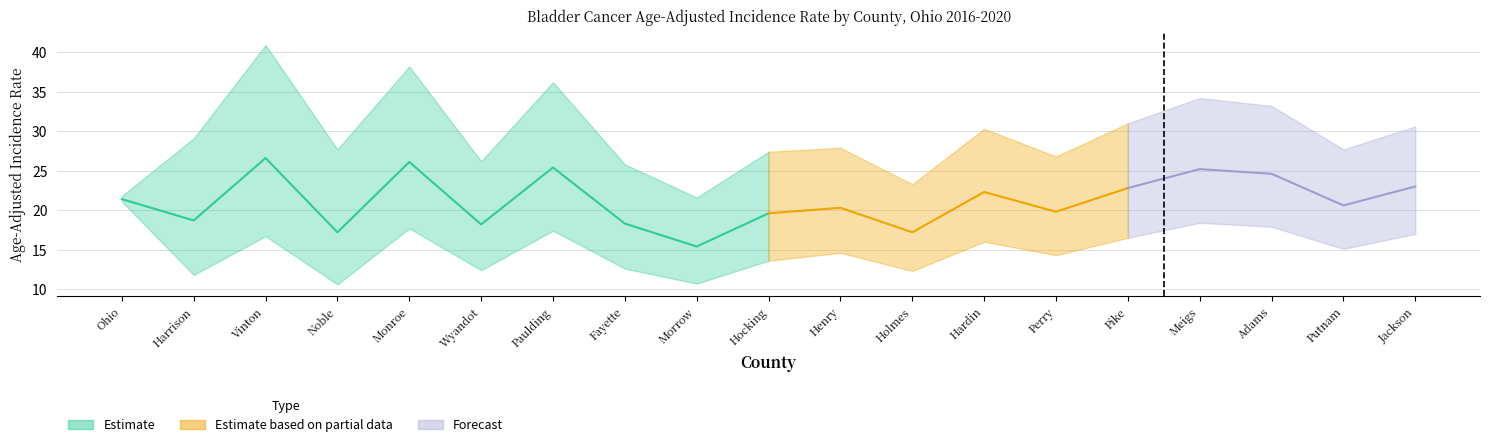

Where is Upper CI nearest to the value 31?

Pike